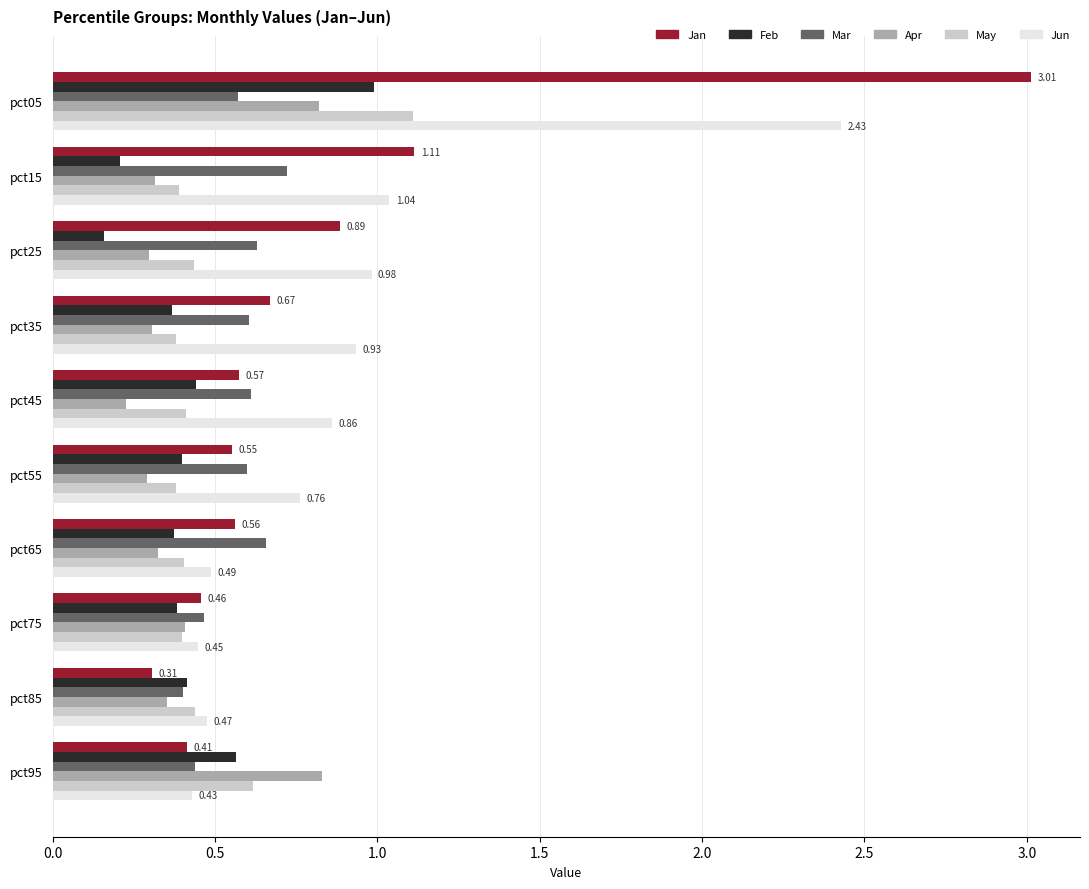

Which series changed the most between pct05 and pct55?

Jan